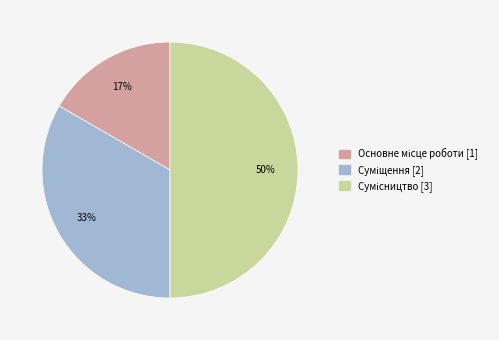

To the nearest percent, what is the difference between the largest and smallest slice percentages?

33%